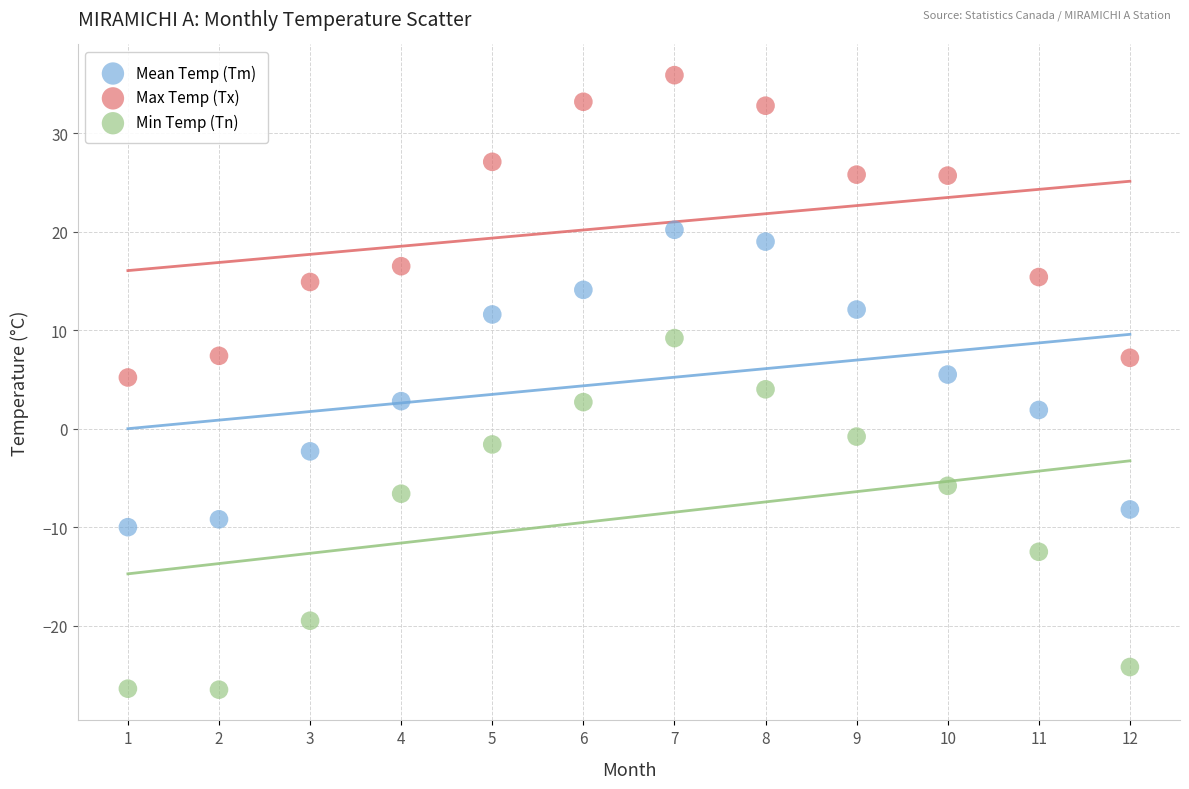

Which series contains the highest Y value?

Max Temp (Tx)